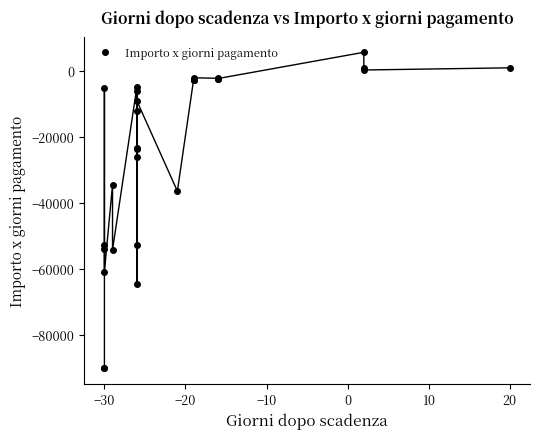

How many negative values are there?

25